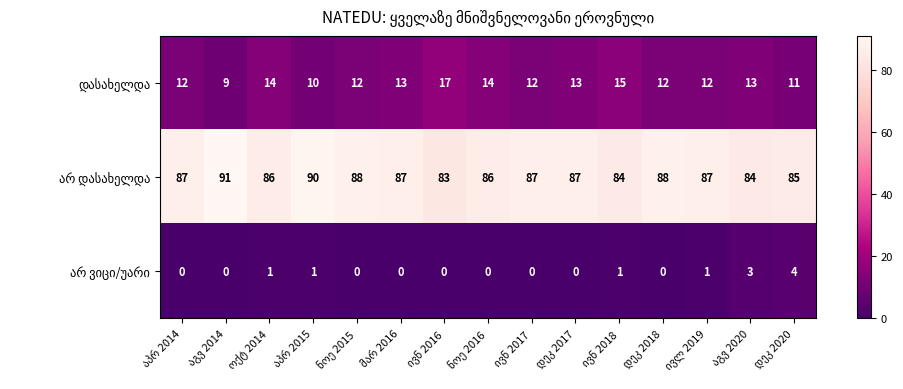

What is the total value across all series at დეკ 2018?

100